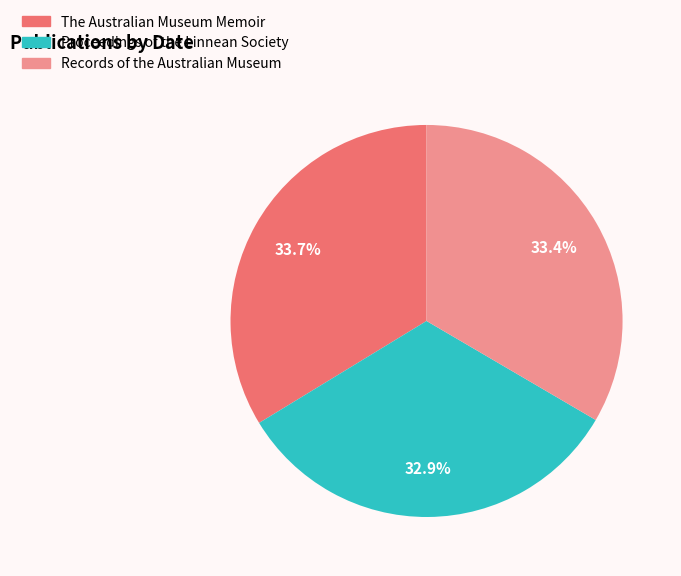

Is there a majority slice in this chart?

No